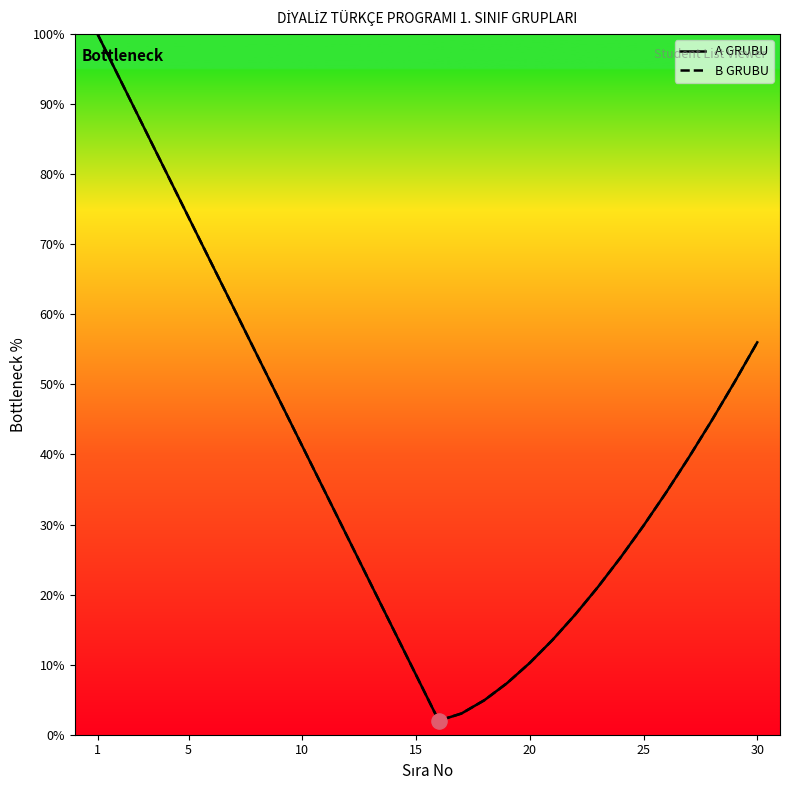

Which series has the largest total across all categories?

A GRUBU